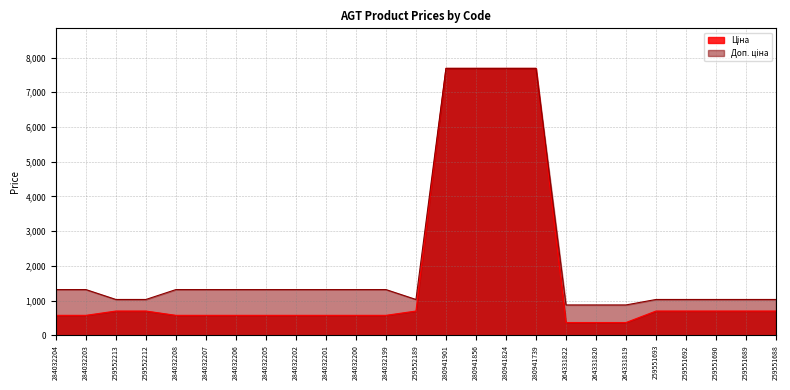

Reading left to right, list all the values displayed in this chart.

Ціна: 574.5	574.5	698.3	698.3	574.5	574.5	574.5	574.5	574.5	574.5	574.5	574.5	698.3	7688.0	7688.0	7688.0	7688.0	367.6	367.6	367.6	698.3	698.3	698.3	698.3	698.3
Доп. ціна: 1316.7	1316.7	1031.4	1031.4	1316.7	1316.7	1316.7	1316.7	1316.7	1316.7	1316.7	1316.7	1031.4	7688.0	7688.0	7688.0	7688.0	874.0	874.0	874.0	1031.4	1031.4	1031.4	1031.4	1031.4